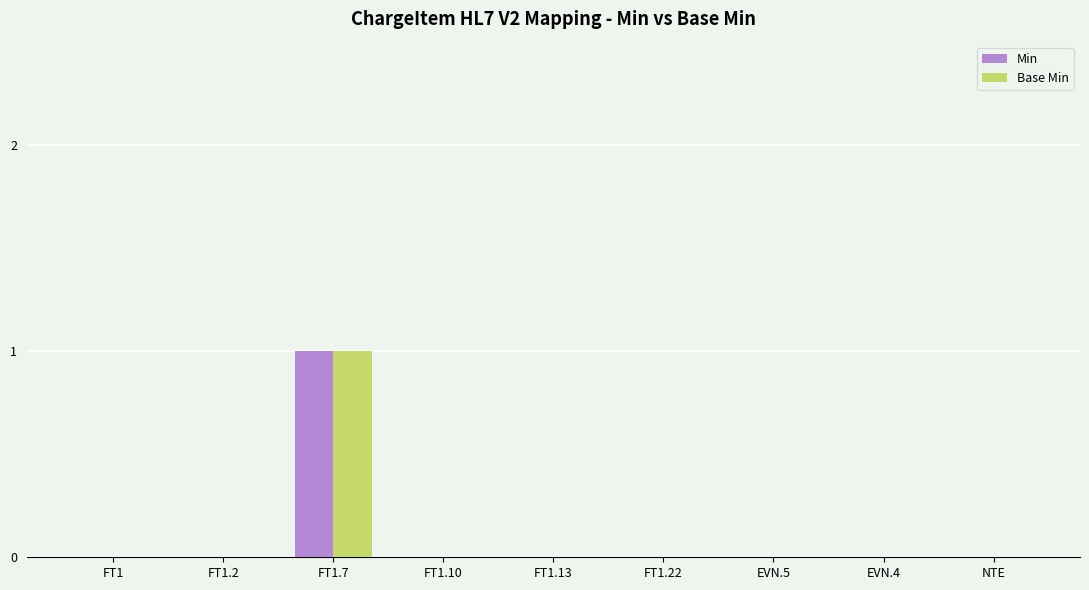

At which category is the sum across all series the highest?

FT1.7